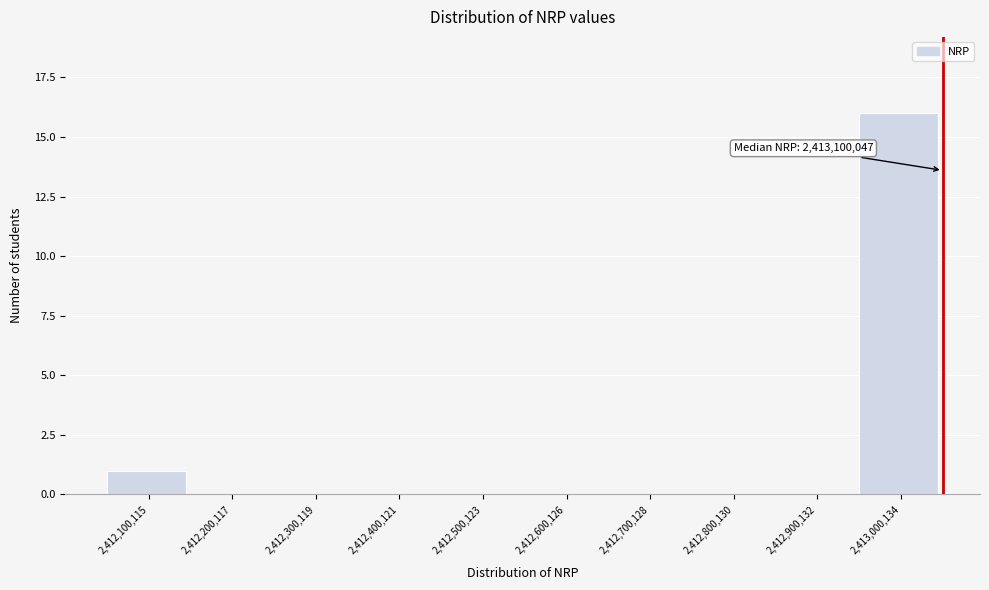

Reading right to left, transcribe all the data shown in this chart.

2,413,000,134=16	2,412,900,132=0	2,412,800,130=0	2,412,700,128=0	2,412,600,126=0	2,412,500,123=0	2,412,400,121=0	2,412,300,119=0	2,412,200,117=0	2,412,100,115=1